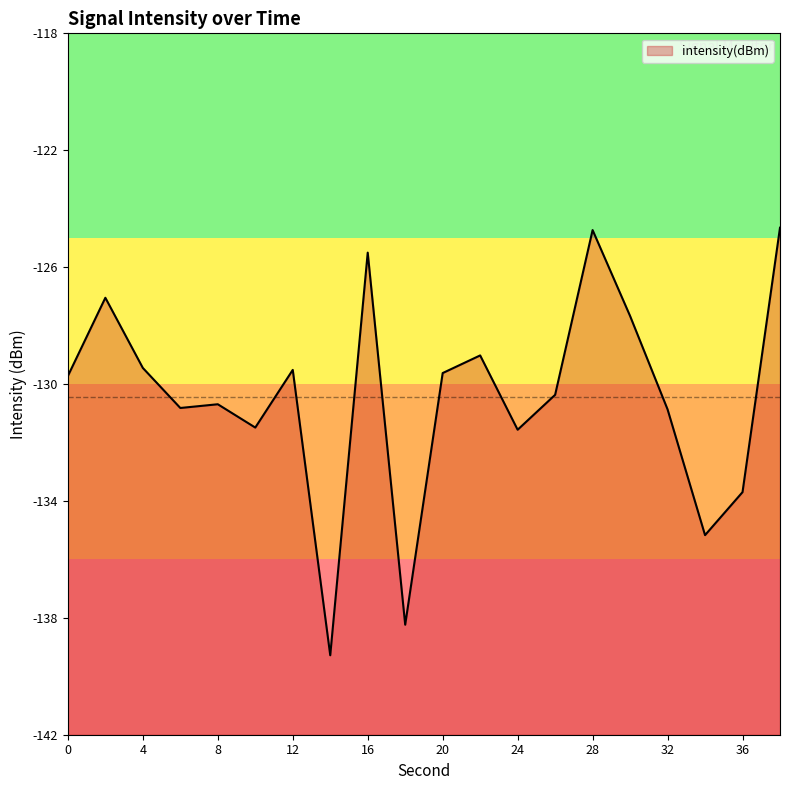

What is the average value?

-130.5